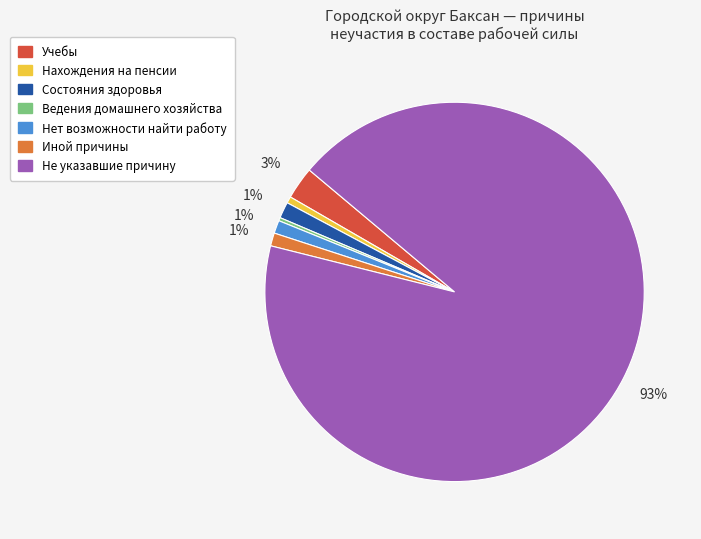

Between Нет возможности найти работу and Учебы, which is larger?

Учебы